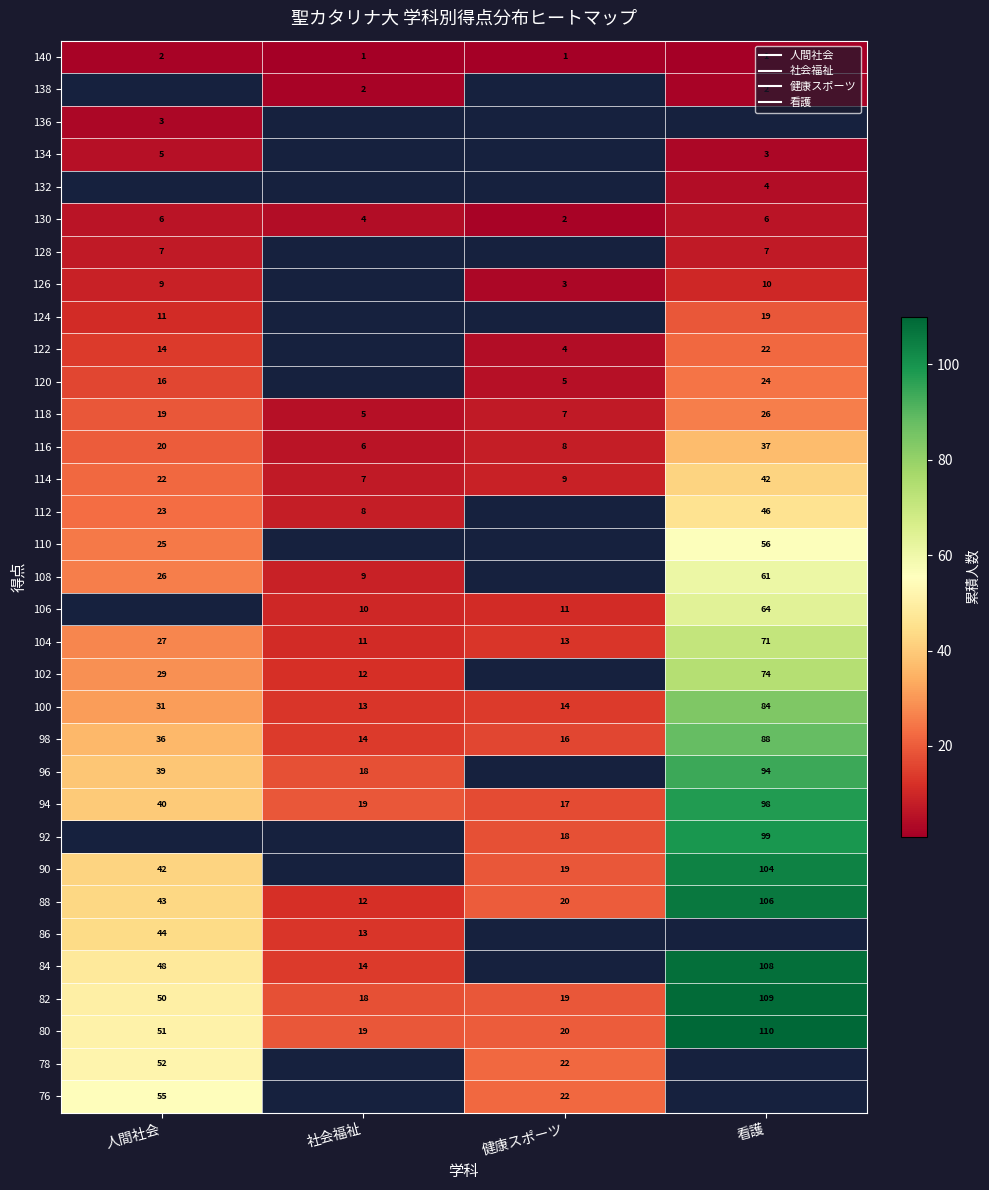

At which label is 90 closest to 61?

人間社会